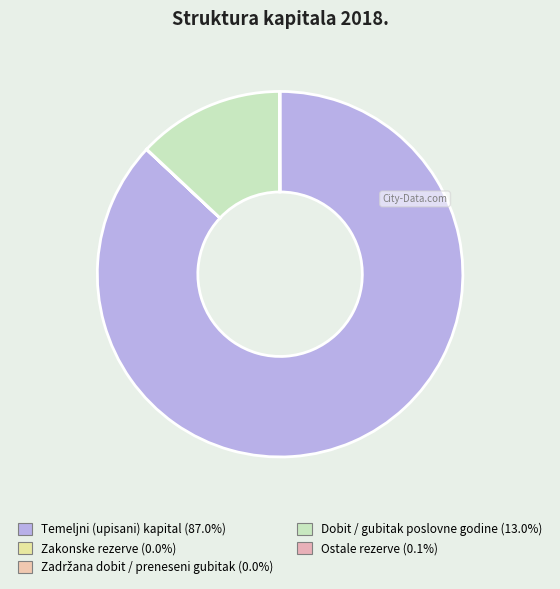

Is there a majority slice in this chart?

Yes